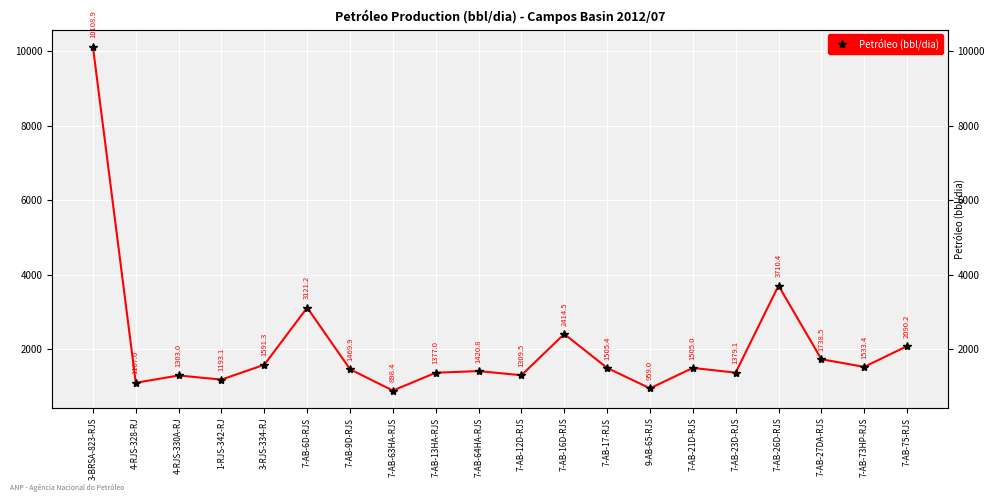

What value does the data have at 7-AB-17-RJS?

1505.4